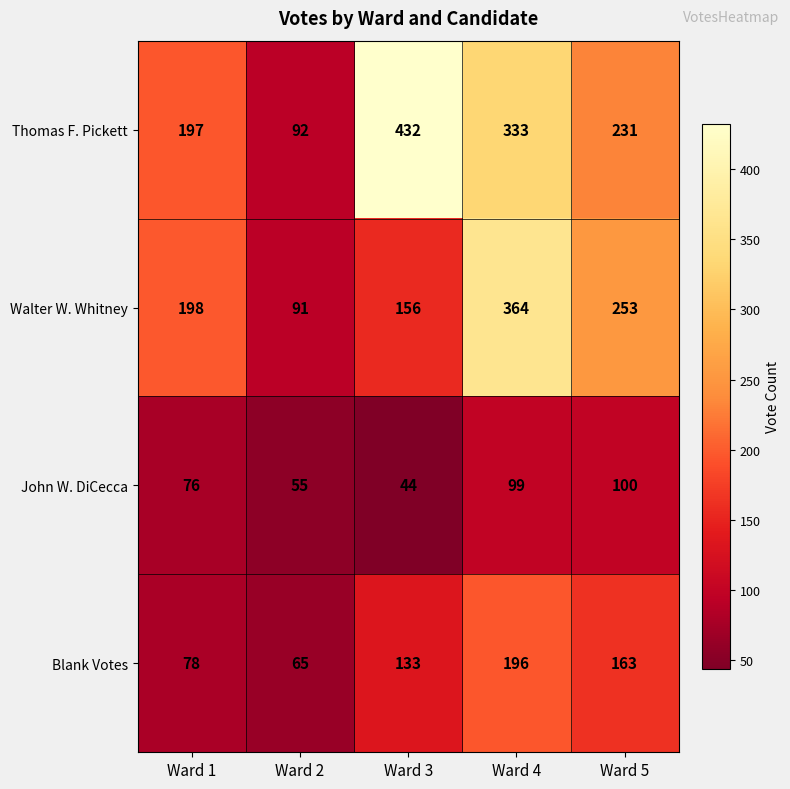

List the series in order of their peak value, lowest first.

John W. DiCecca, Blank Votes, Walter W. Whitney, Thomas F. Pickett